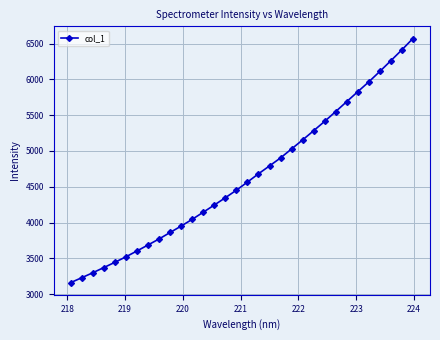

What is the value of the 10th point from the left?

3862.1